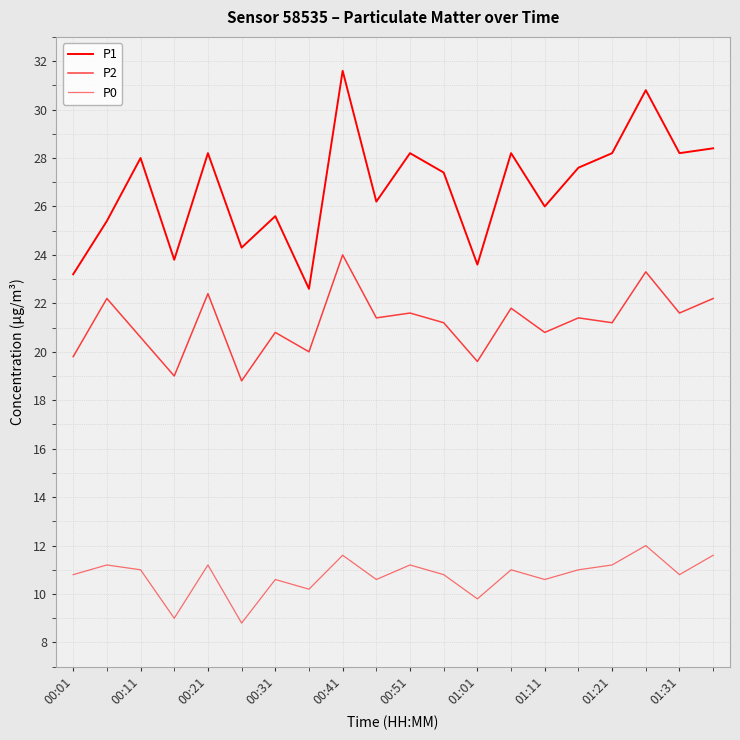

List the series in order of their peak value, lowest first.

P0, P2, P1